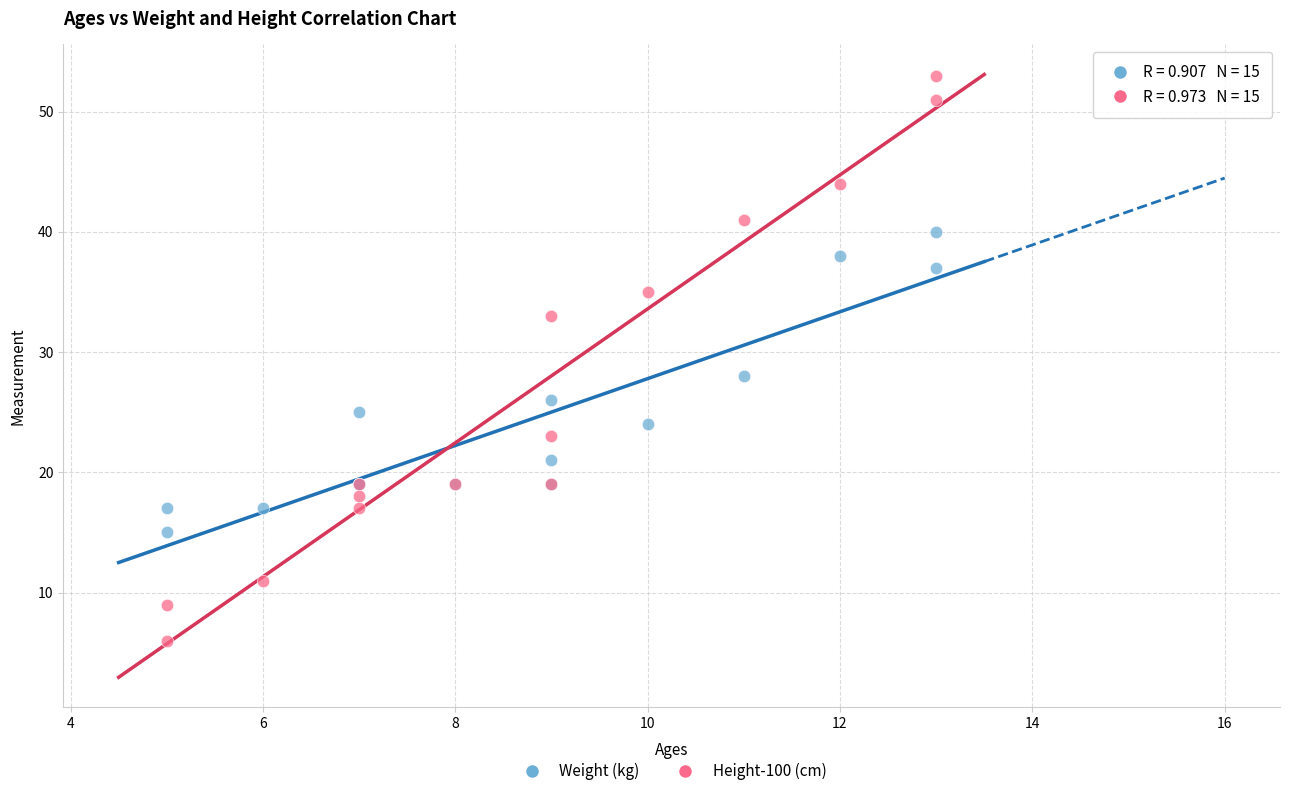

Which series has the largest Y range (max minus min)?

Height-100 (cm)